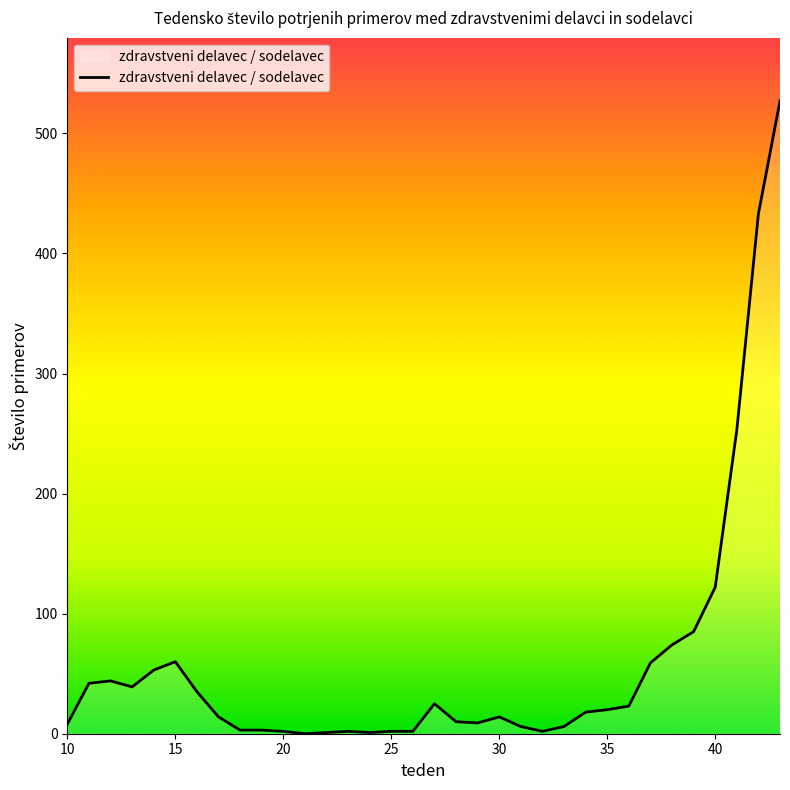

What is the difference between the maximum and minimum values?

527